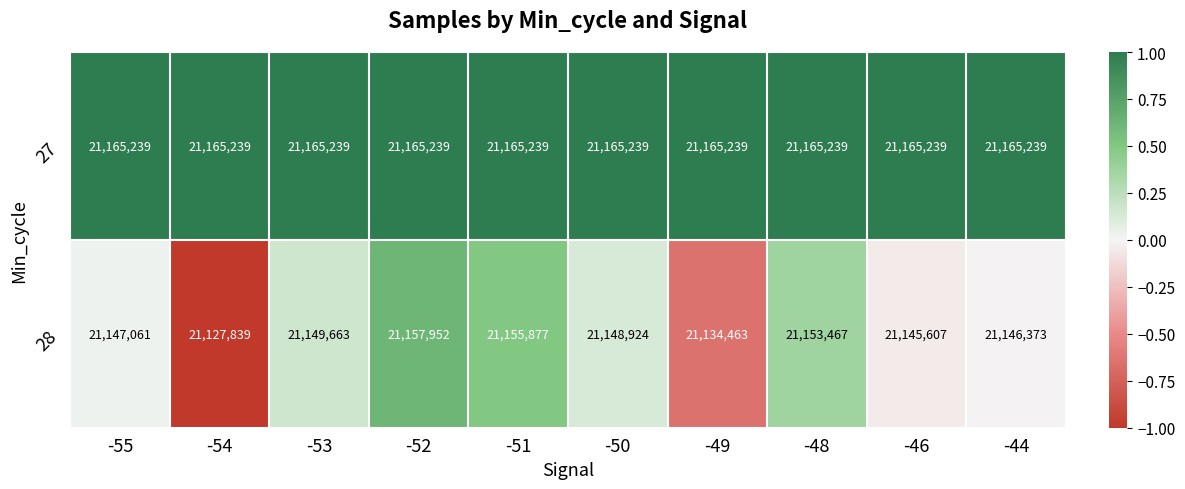

Between -53 and -52, which series saw the biggest shift?

28